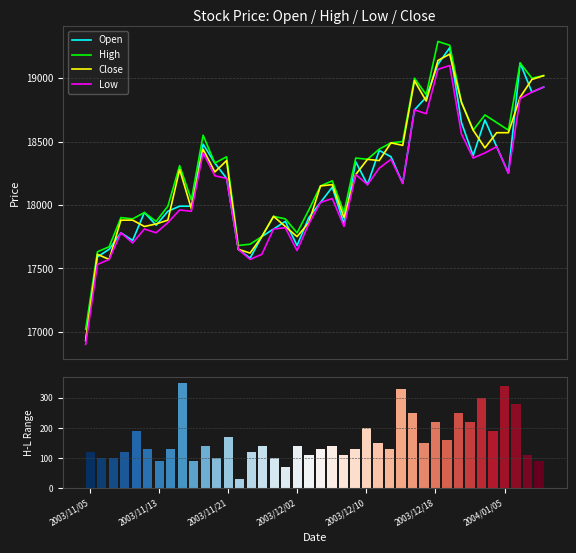

Which series has the largest range (max minus min)?

Open